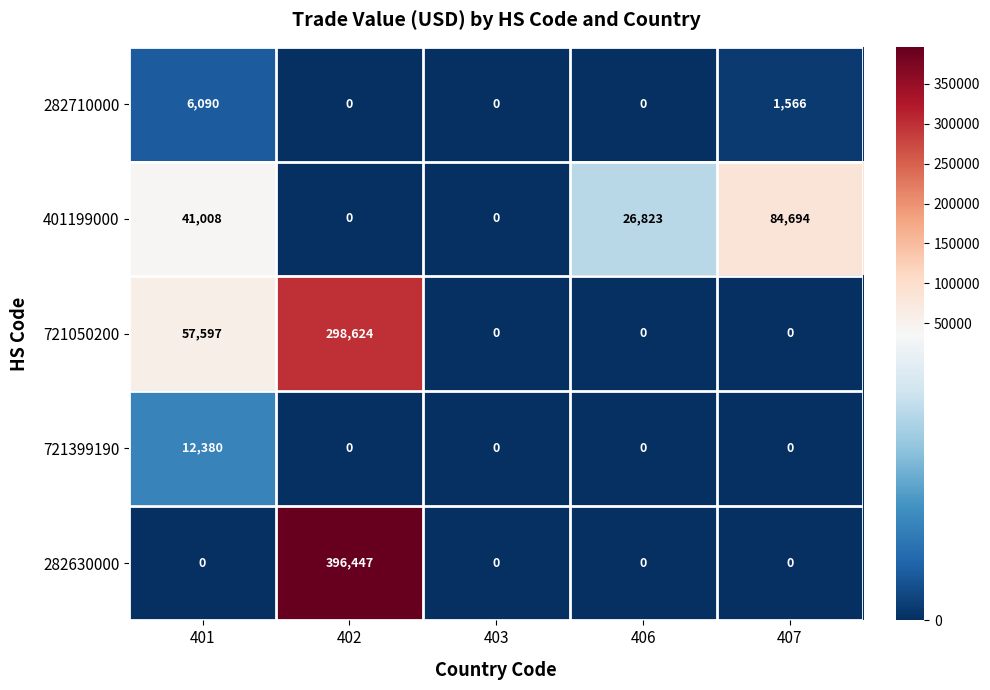

What is the sum of all 721399190 values?

12380